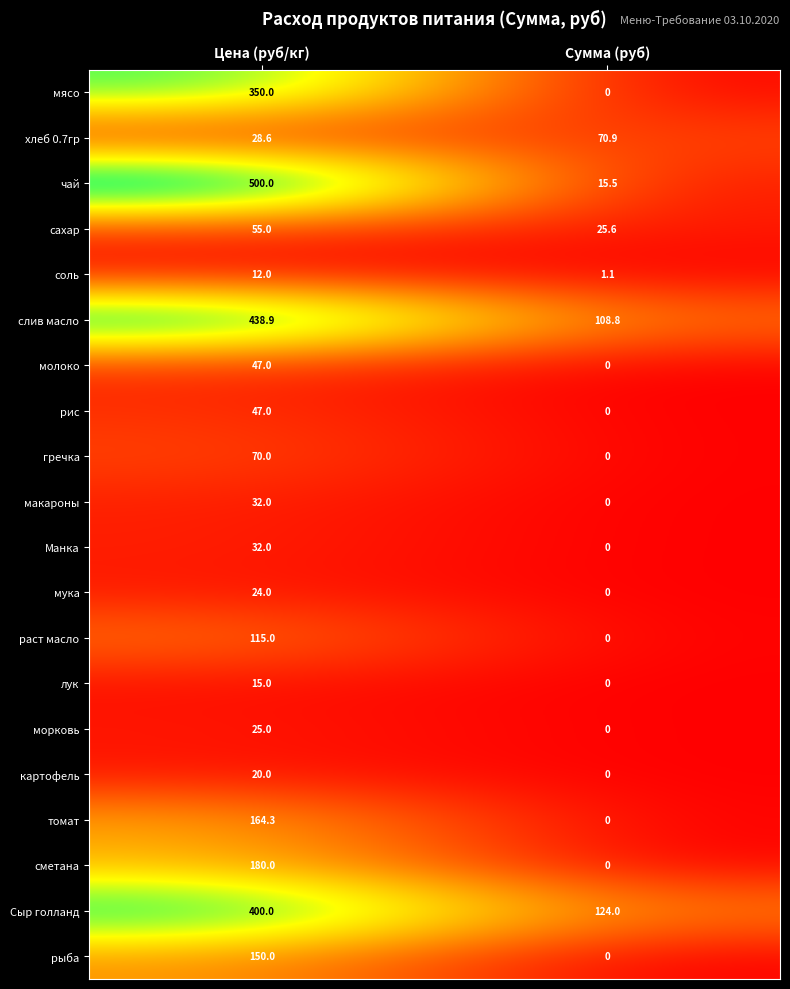

Where is молоко nearest to the value 23?

Сумма (руб)